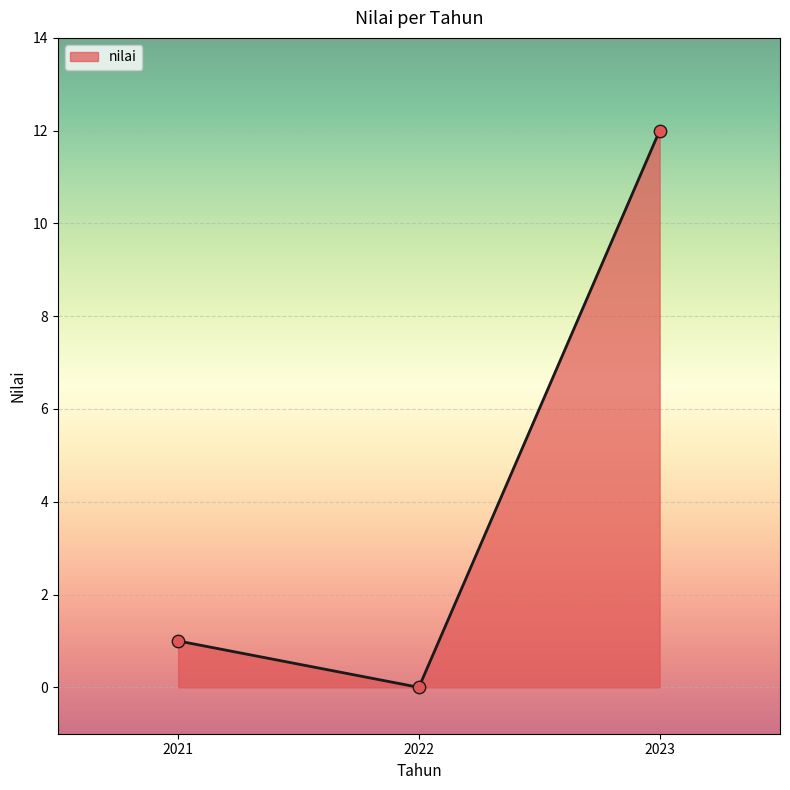

Which has a higher value, 2023 or 2022?

2023